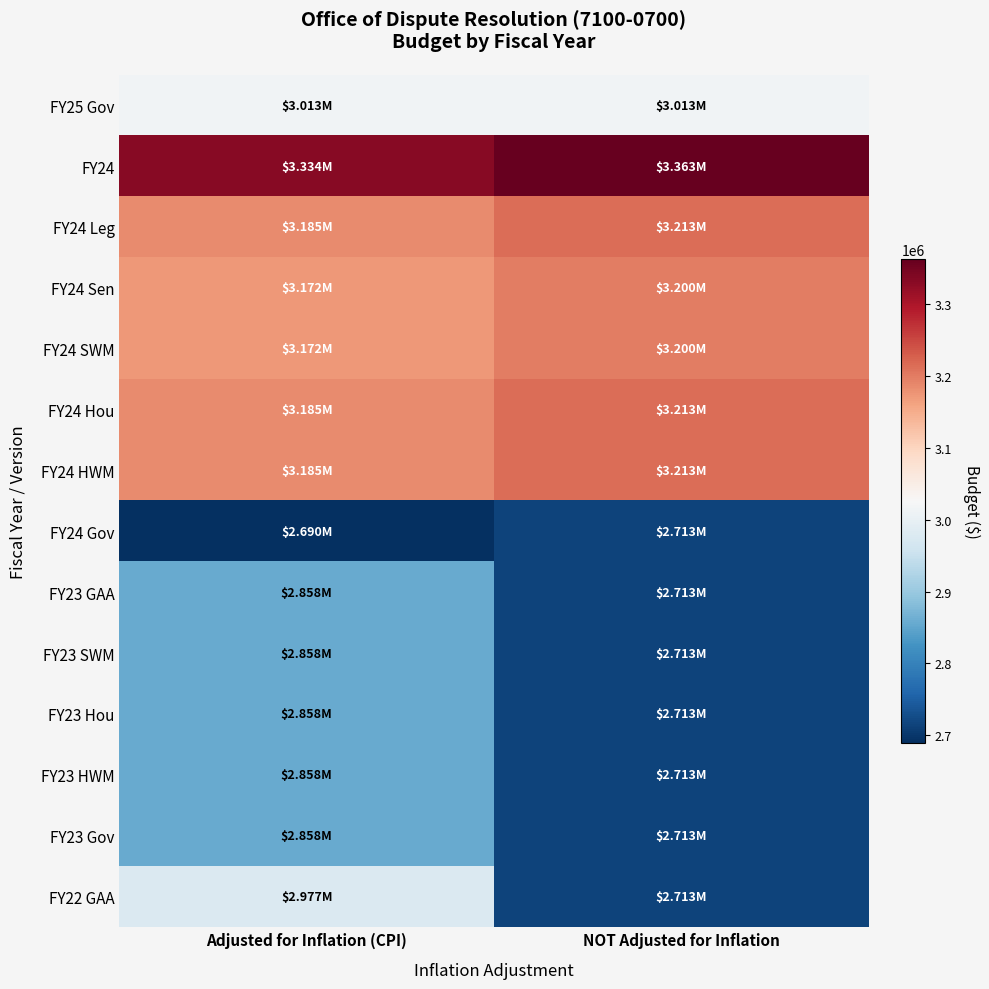

At which category is the sum across all series the highest?

Adjusted for Inflation (CPI)